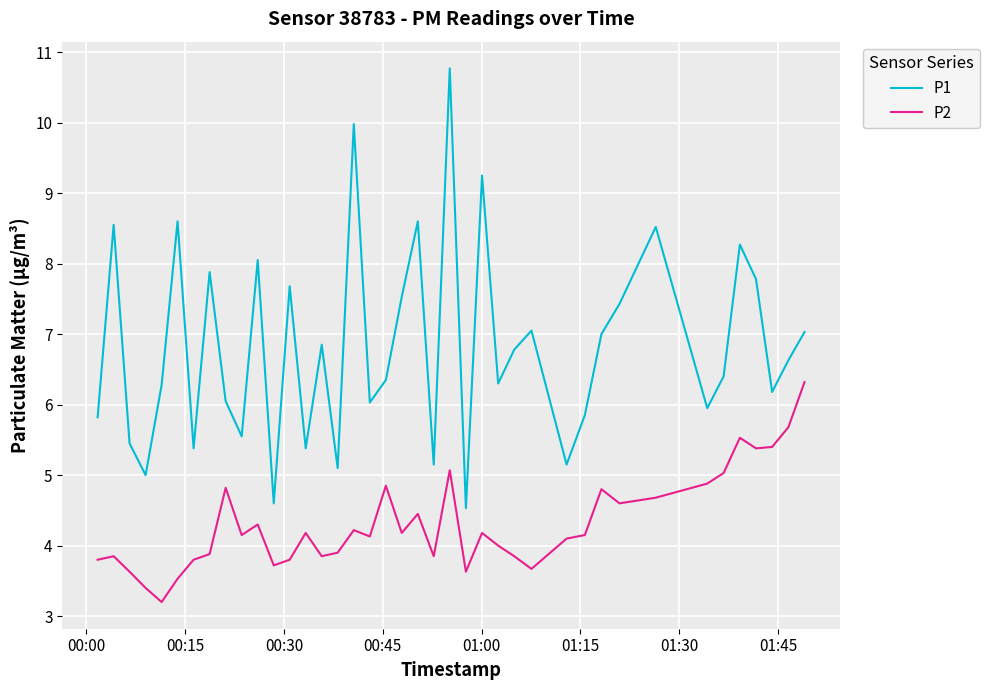

True or false: P2 has more than 2 interior local peaks.

True